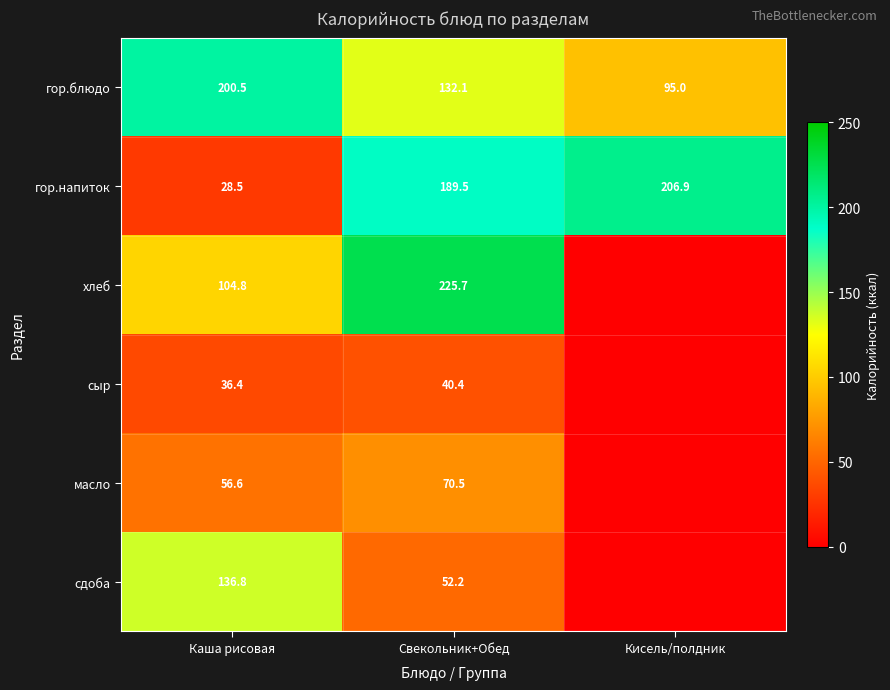

Where is гор.напиток nearest to the value 117?

Свекольник+Обед